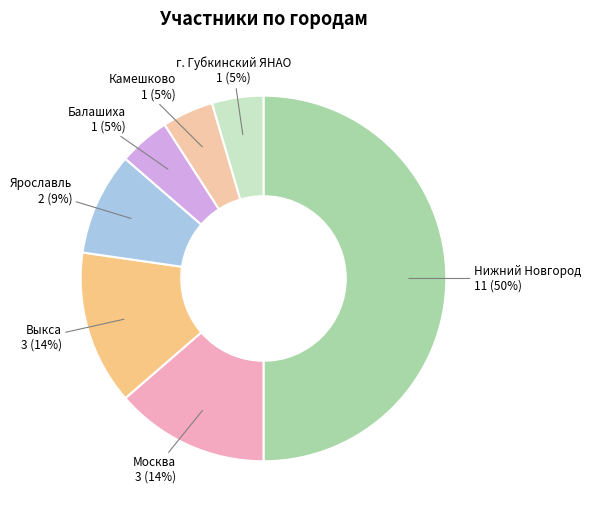

Do г. Губкинский ЯНАО and Камешково together represent more than half of the pie?

No